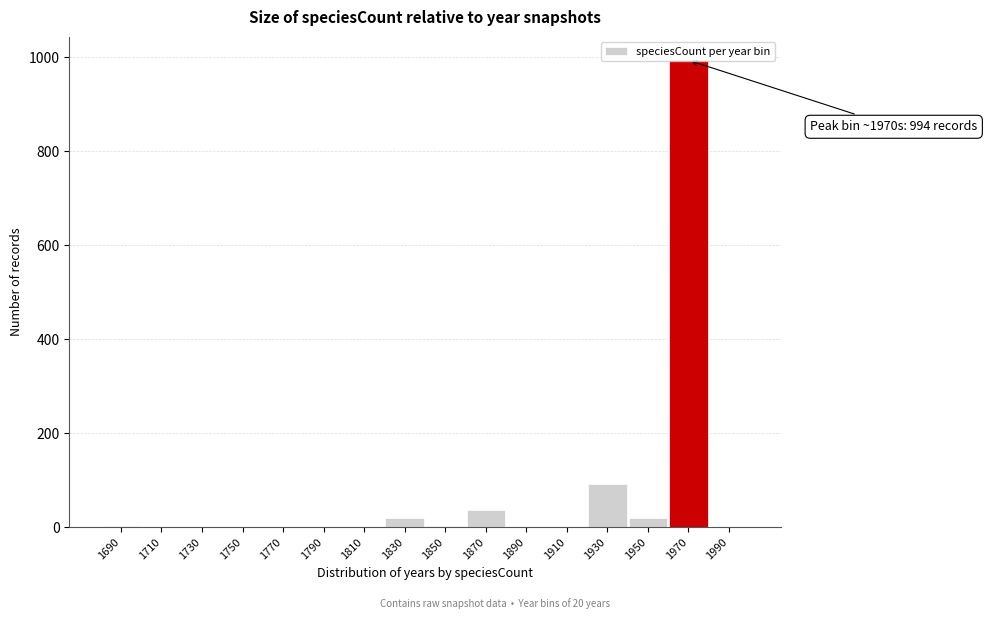

What is the maximum value shown in the chart?

994